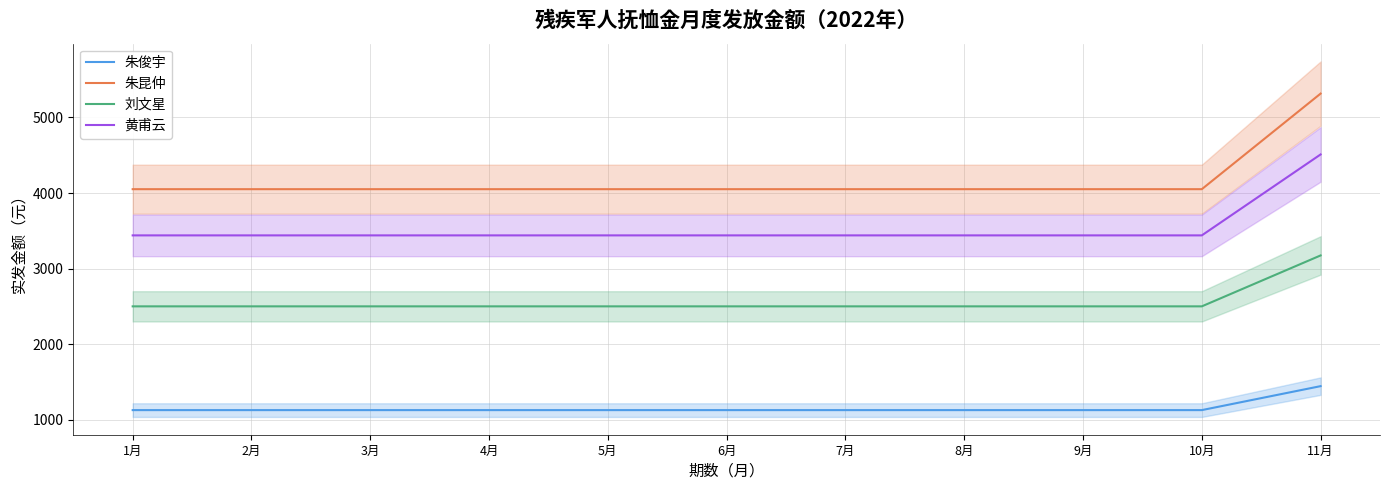

Between 4月 and 7月, which is larger?

4月